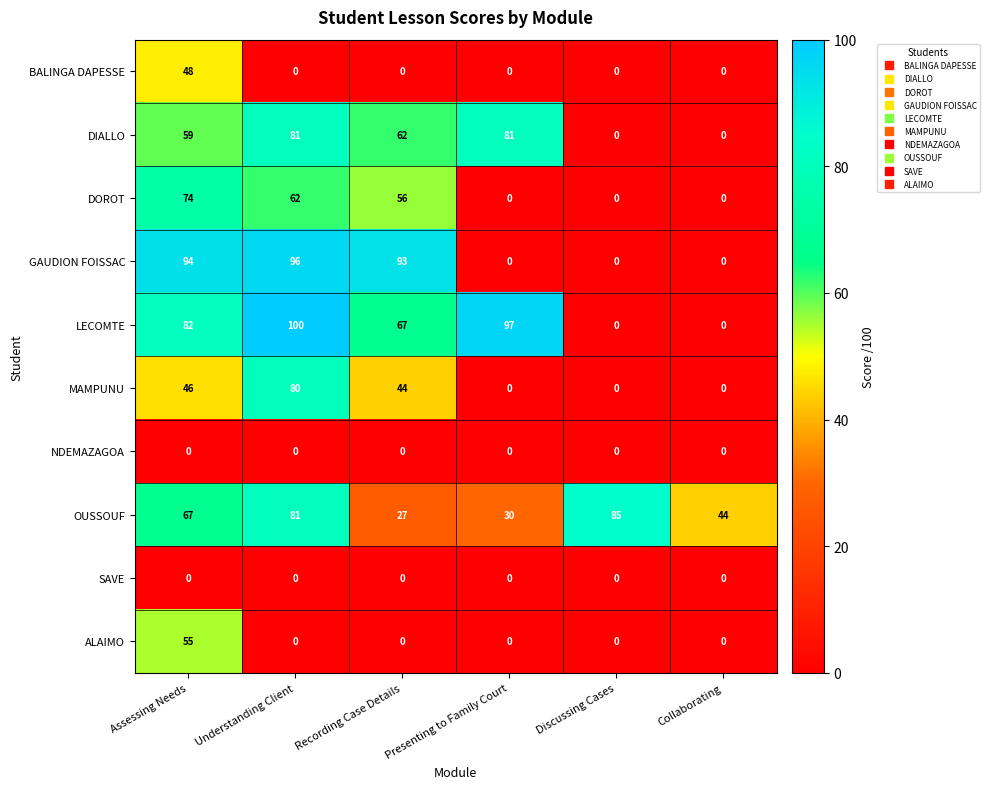

True or false: NDEMAZAGOA has a value of 0 at Recording Case Details.

True